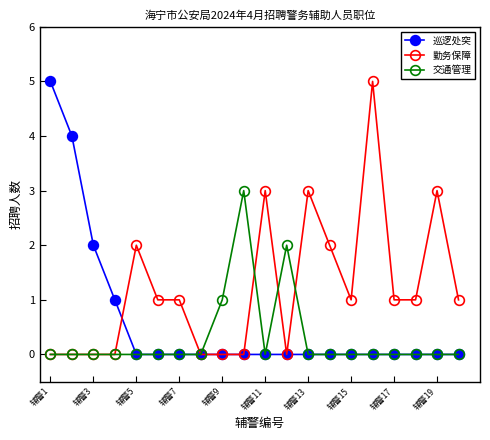

Which series has the largest total across all categories?

勤务保障